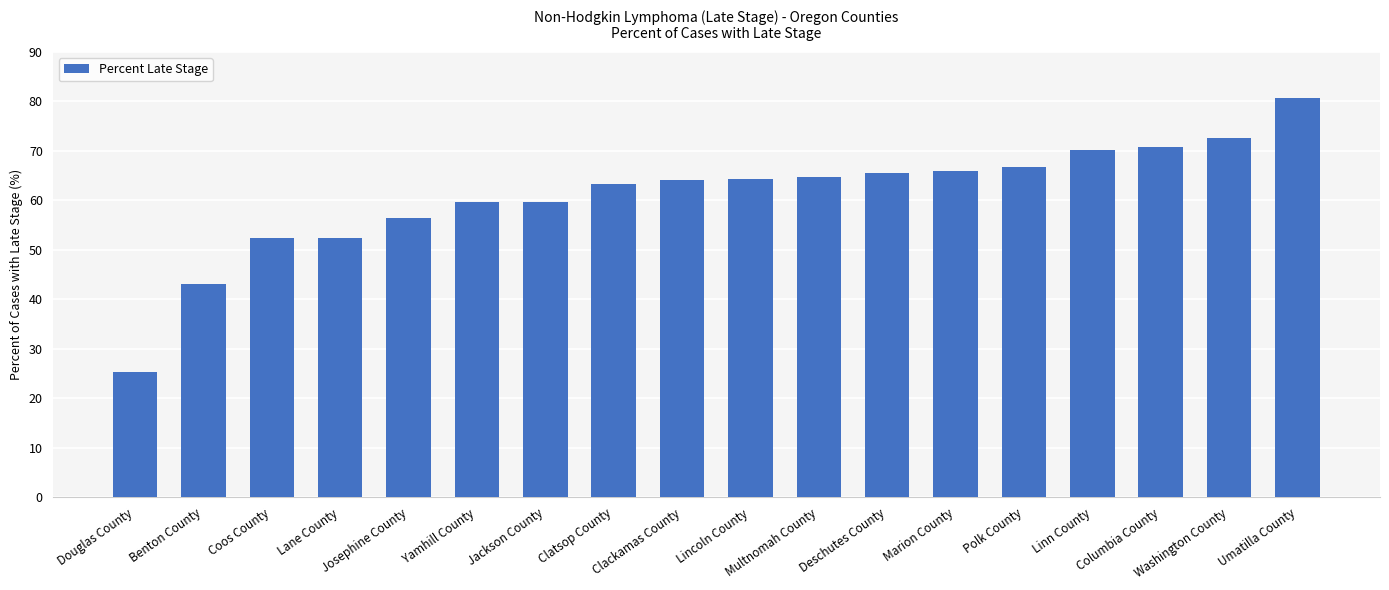

What is the smallest value displayed?

25.3